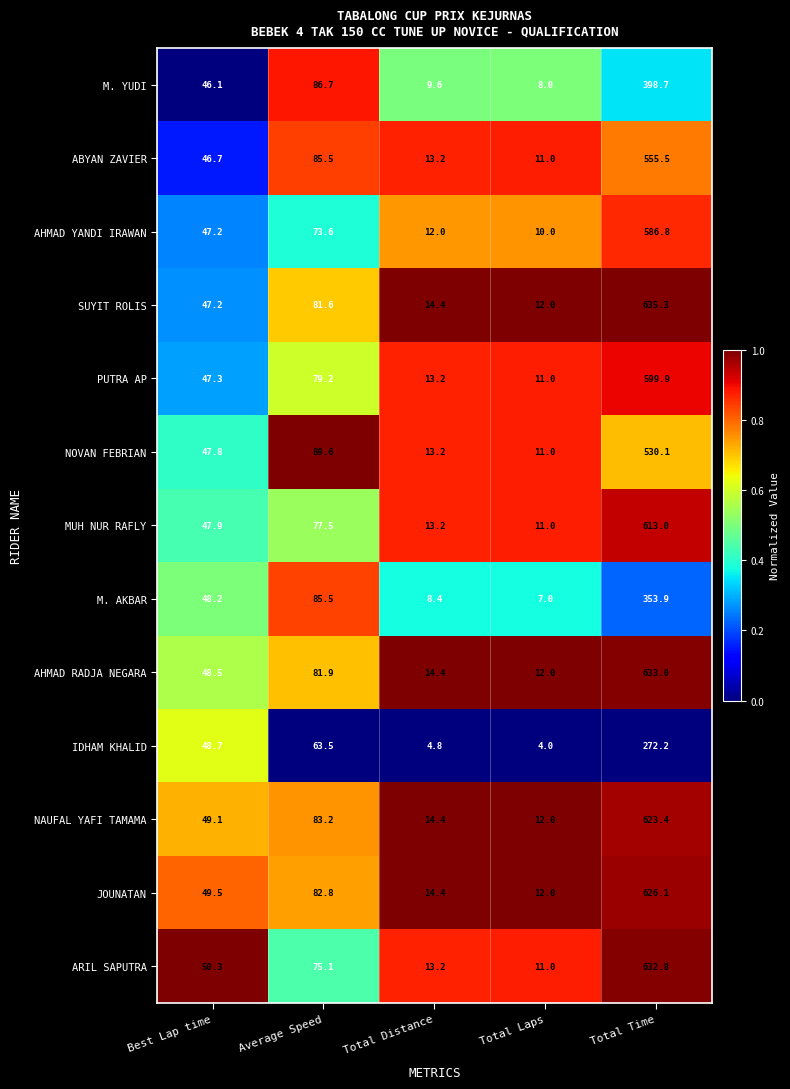

At which label does SUYIT ROLIS first exceed 47?

Best Lap time